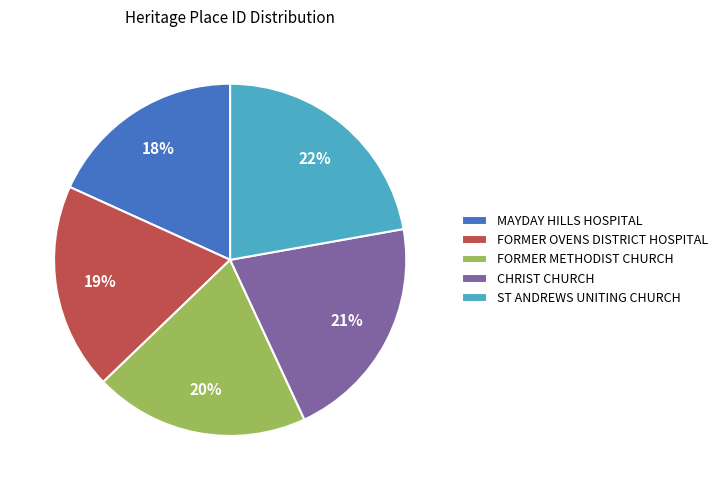

Count the number of slices in the pie.

5